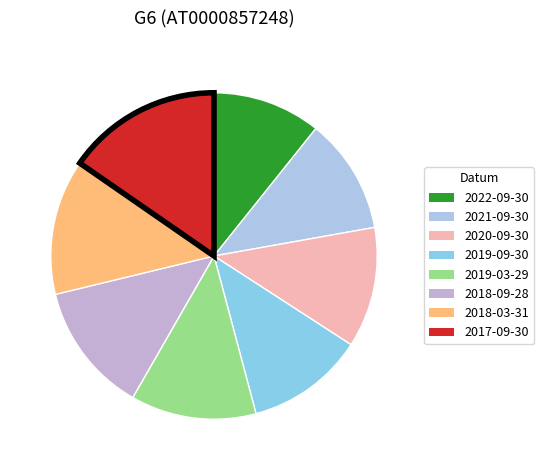

To the nearest percent, what is the difference between the 2020-09-30 and 2022-09-30 slice percentages?

1%